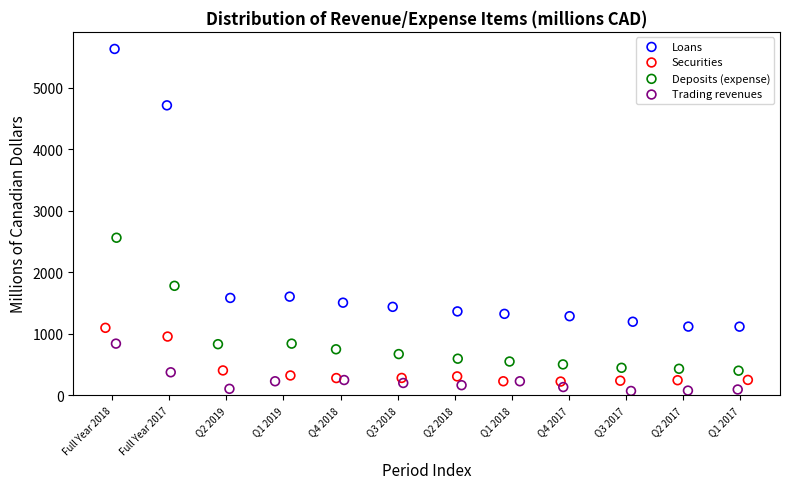

What are all the series names shown in the legend?

Loans, Securities, Deposits (expense), Trading revenues